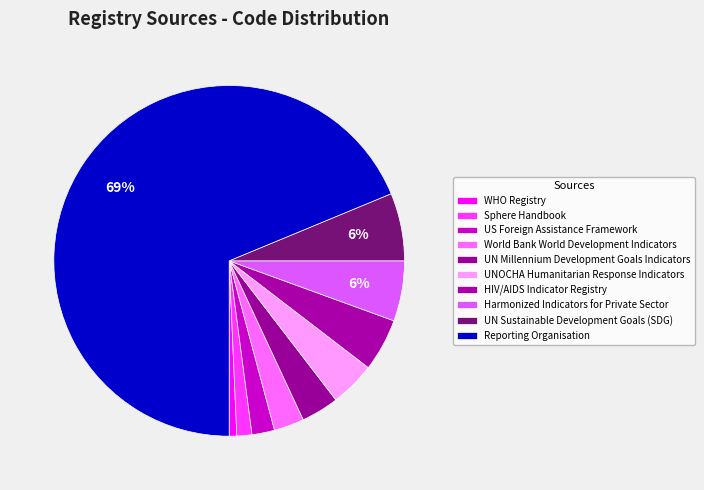

Which slice is the smallest?

WHO Registry